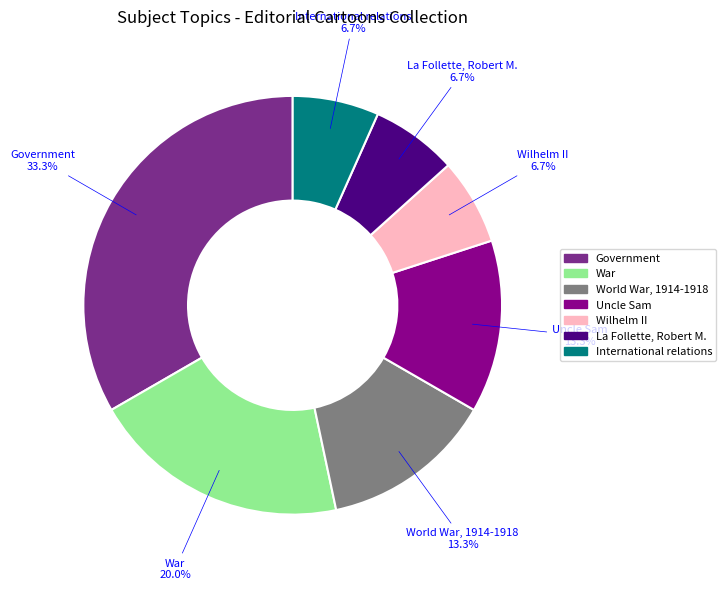

Does War account for over 50% of the chart?

No